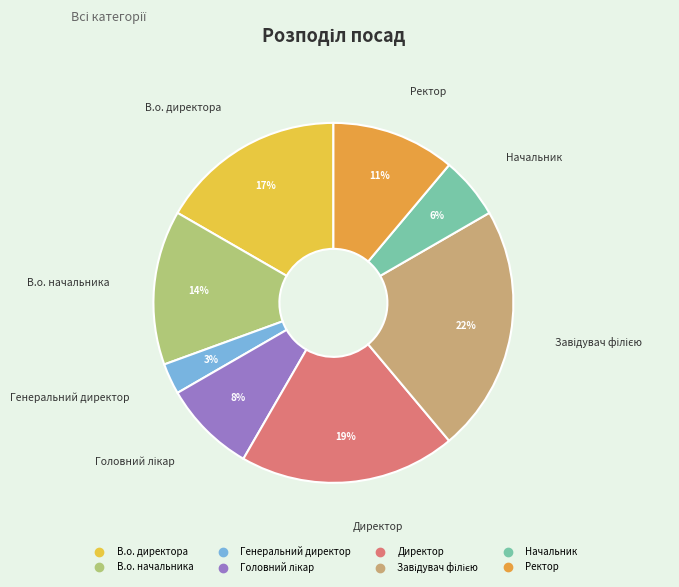

To the nearest percent, what percentage of the pie is Ректор?

11%